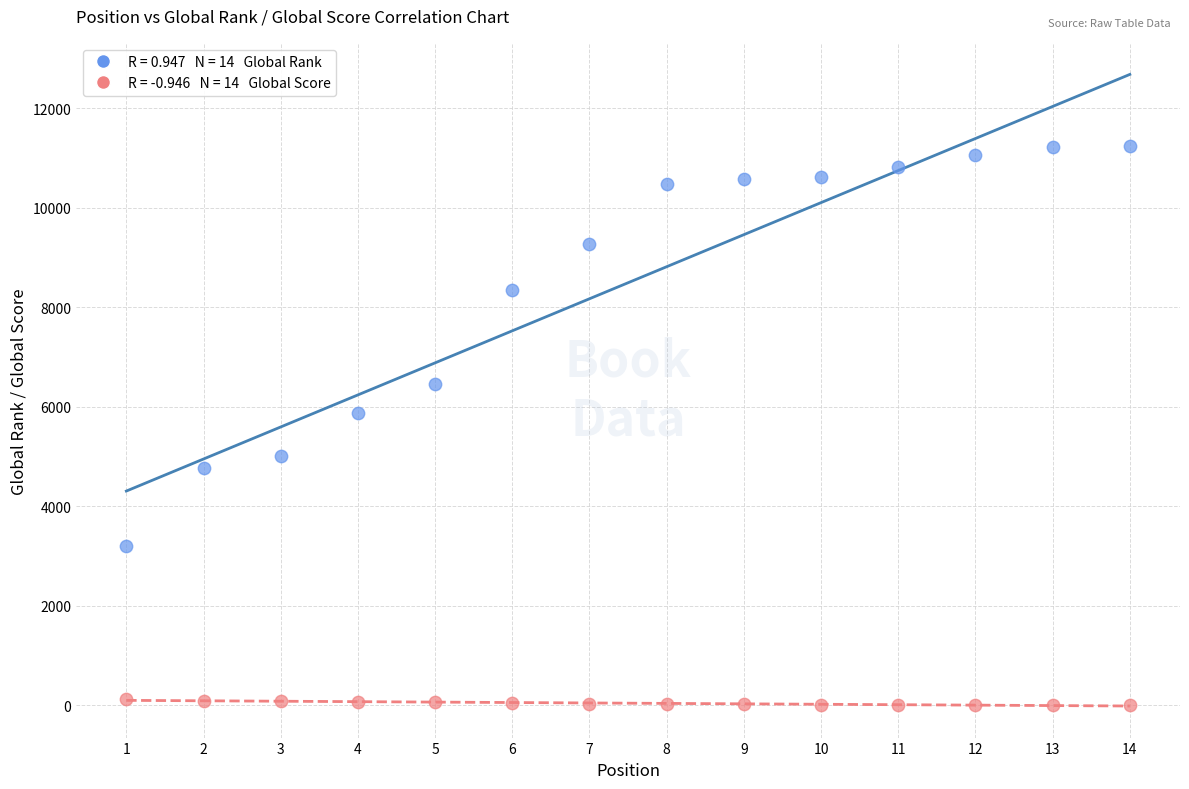

Across all series, what Y value is closest to 5620?

5874